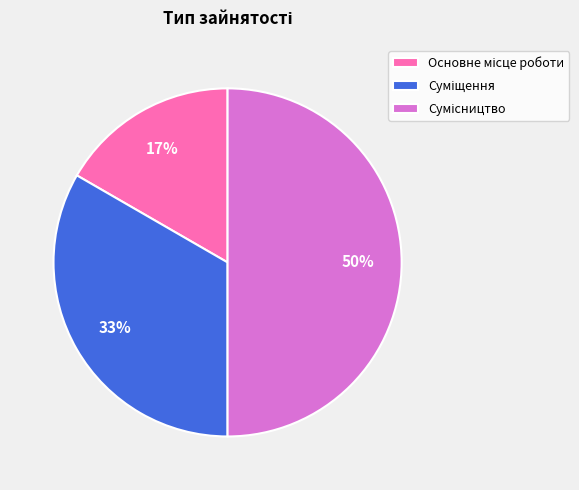

To the nearest percent, what is the difference between the largest and smallest slice percentages?

33%